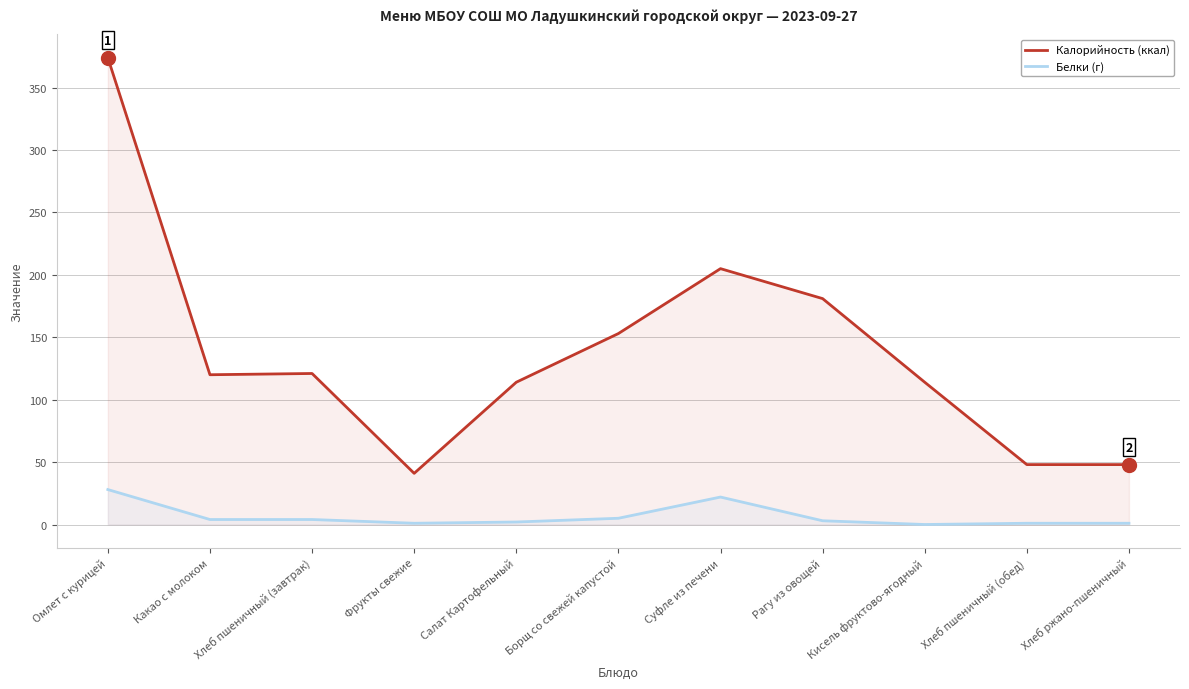

What is the sum of the Белки (г) values at Омлет с курицей and Кисель фруктово-ягодный?

28